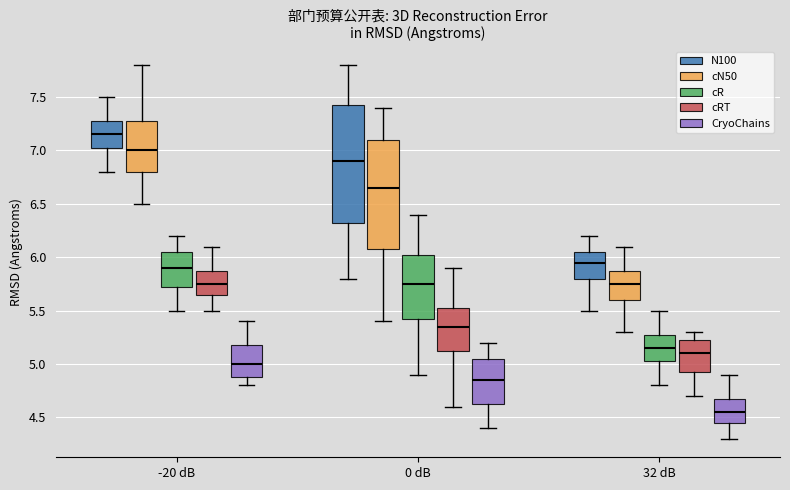

Reading left to right, transcribe this box plot: for each box, give where its median line is, the range the box spans, and where its two whiskers end, as read against the y-axis. The values are not printed on the chart, so give them approximately, as read against the axis.

-20 dB (N100): median 7.15, box 7.05 to 7.30, whiskers 6.80 to 7.50
-20 dB (cN50): median 7.00, box 6.80 to 7.30, whiskers 6.50 to 7.80
-20 dB (cR): median 5.90, box 5.75 to 6.05, whiskers 5.50 to 6.20
-20 dB (cRT): median 5.75, box 5.65 to 5.90, whiskers 5.50 to 6.10
-20 dB (CryoChains): median 5.00, box 4.90 to 5.20, whiskers 4.80 to 5.40
0 dB (N100): median 6.90, box 6.35 to 7.45, whiskers 5.80 to 7.80
0 dB (cN50): median 6.65, box 6.10 to 7.10, whiskers 5.40 to 7.40
0 dB (cR): median 5.75, box 5.45 to 6.05, whiskers 4.90 to 6.40
0 dB (cRT): median 5.35, box 5.15 to 5.55, whiskers 4.60 to 5.90
0 dB (CryoChains): median 4.85, box 4.65 to 5.05, whiskers 4.40 to 5.20
32 dB (N100): median 5.95, box 5.80 to 6.05, whiskers 5.50 to 6.20
32 dB (cN50): median 5.75, box 5.60 to 5.90, whiskers 5.30 to 6.10
32 dB (cR): median 5.15, box 5.05 to 5.30, whiskers 4.80 to 5.50
32 dB (cRT): median 5.10, box 4.95 to 5.25, whiskers 4.70 to 5.30
32 dB (CryoChains): median 4.55, box 4.45 to 4.70, whiskers 4.30 to 4.90